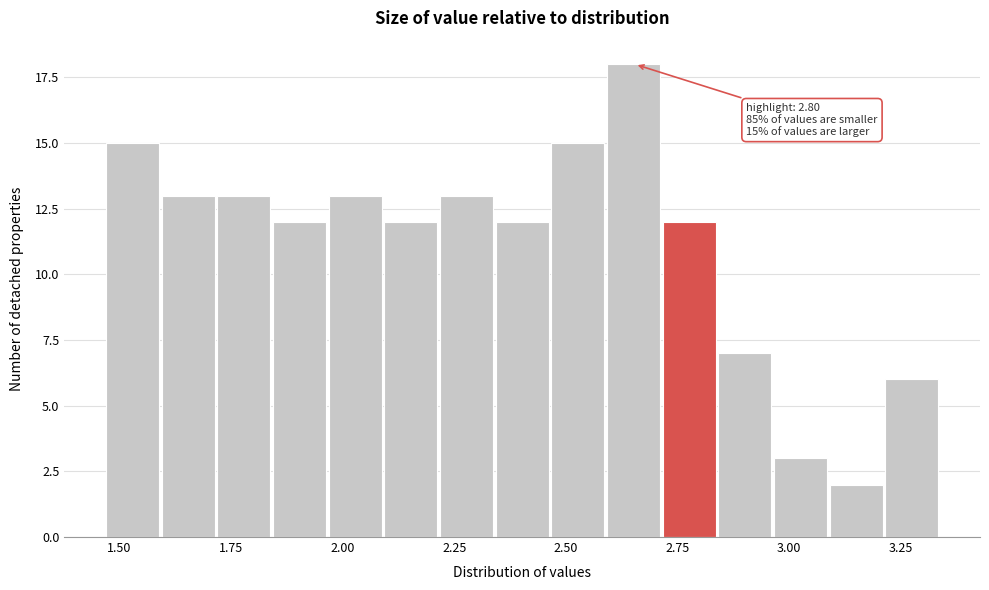

Around what value on the x-axis is the tallest bar? Give the approximate position of its centre, as read against the axis.

2.65